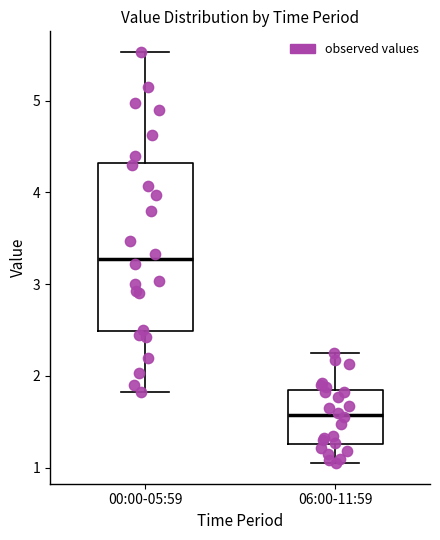

Where does the upper whisker of the box for 06:00-11:59 end on the y-axis? The values are not printed on the chart, so give them approximately, as read against the axis.

2.3